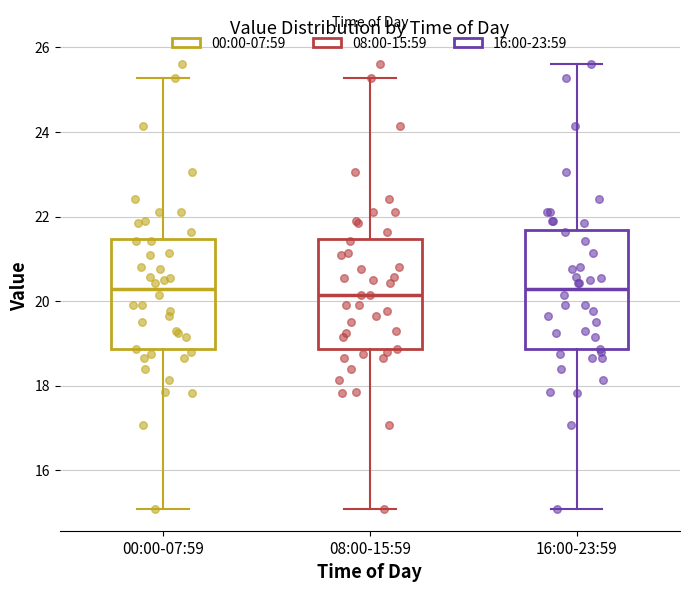

Where does the upper whisker of the box for 16:00-23:59 end on the y-axis? The values are not printed on the chart, so give them approximately, as read against the axis.

25.6